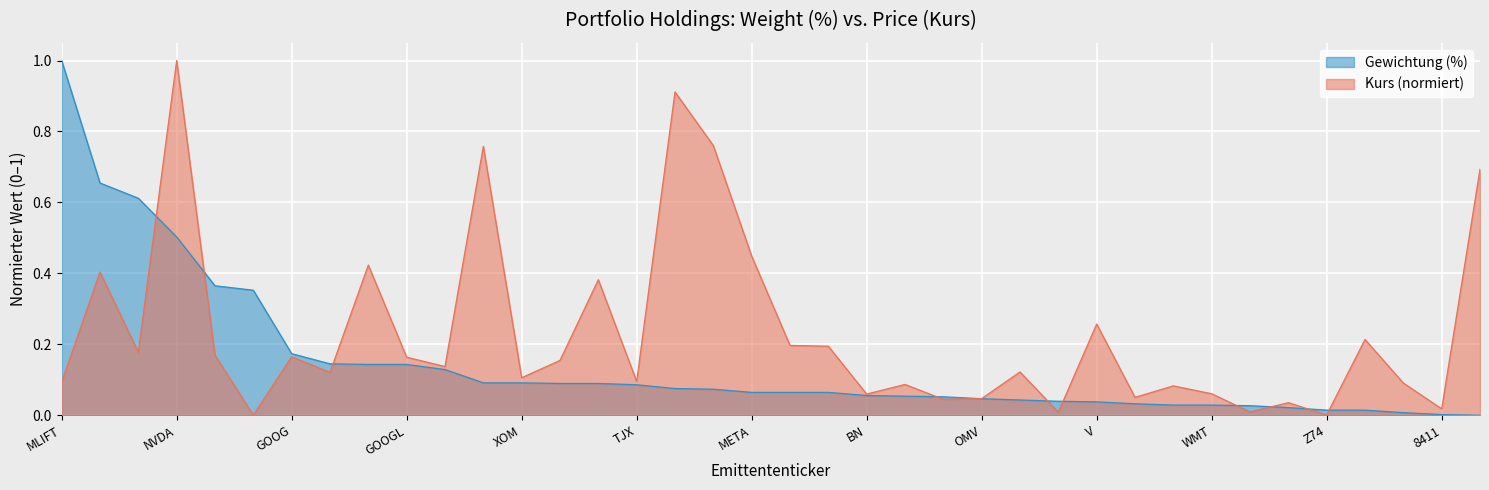

Is it true that Gewichtung (%) equals 0.2 at GOOG?

True